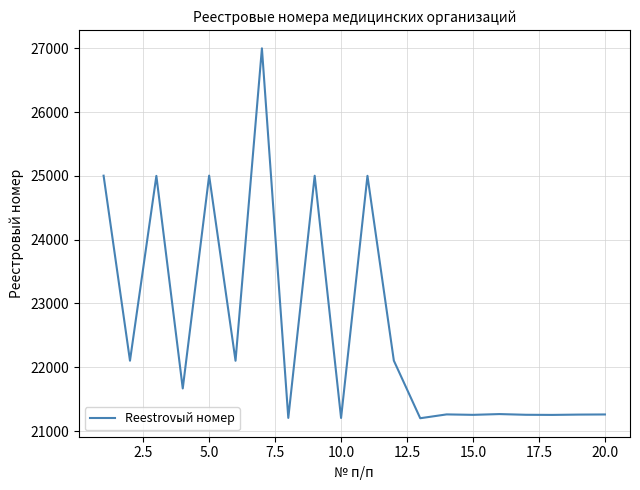

Is this an area chart (filled region under the line)?

No